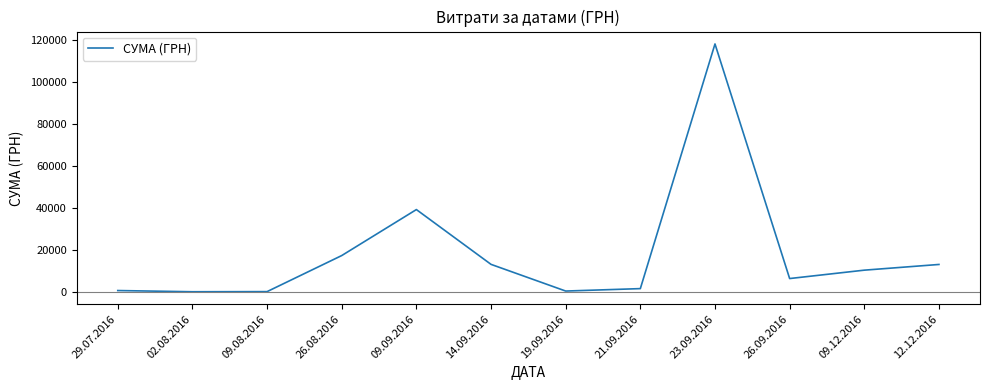

Is it true that the value at 14.09.2016 is 13092.6?

True